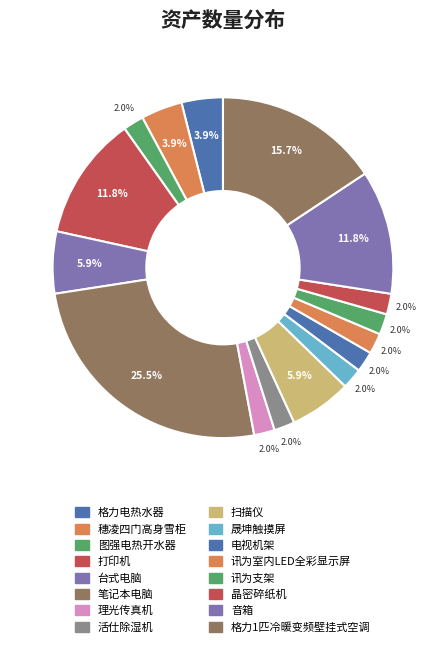

How many slices are in this pie chart?

16